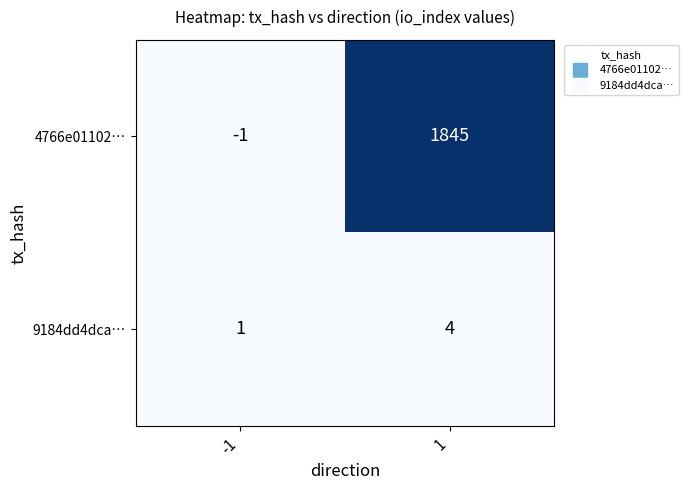

How many categories are shown in the chart?

2